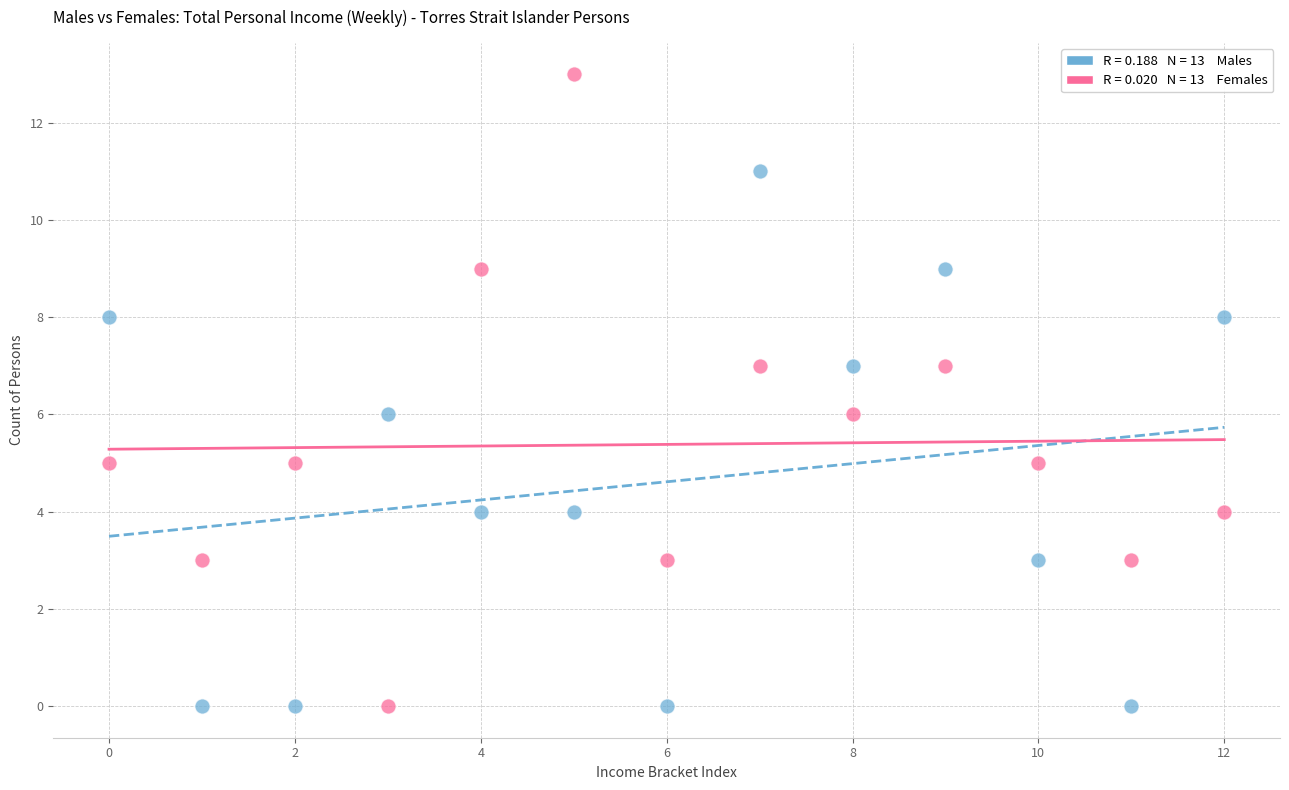

Across all data points, what is the range of Y values (max minus min)?

13